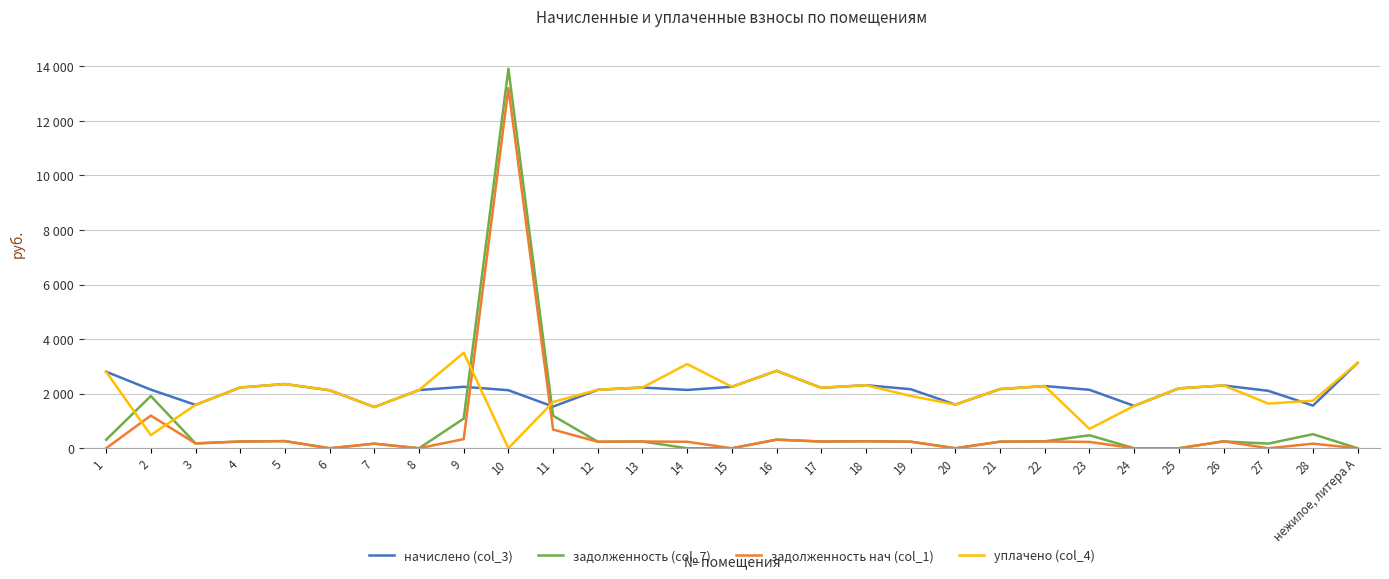

Does the chart display data point markers on the line(s)?

No